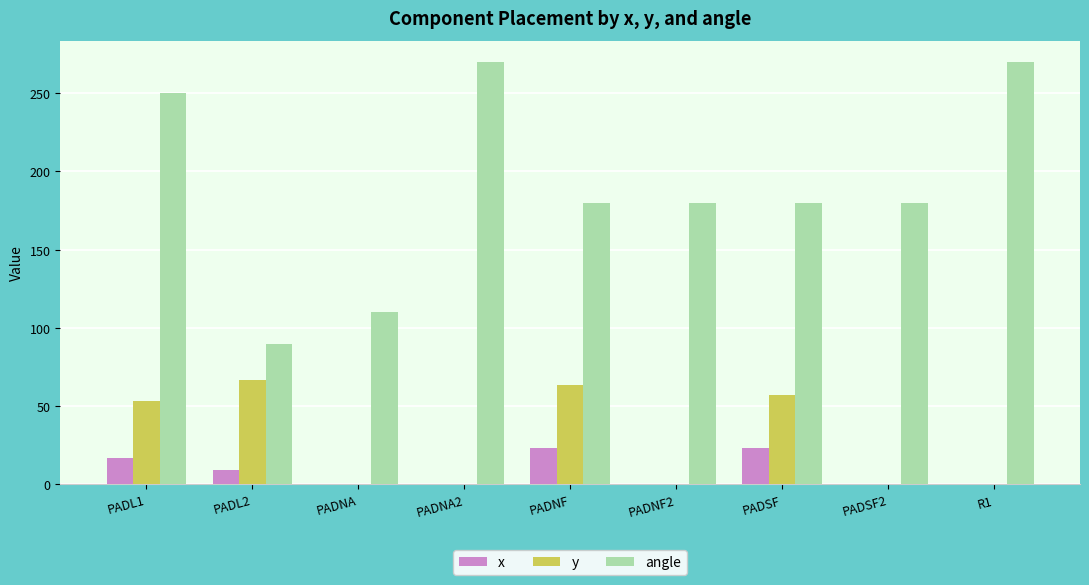

The x series shows 0.0 at R1. True or false?

True